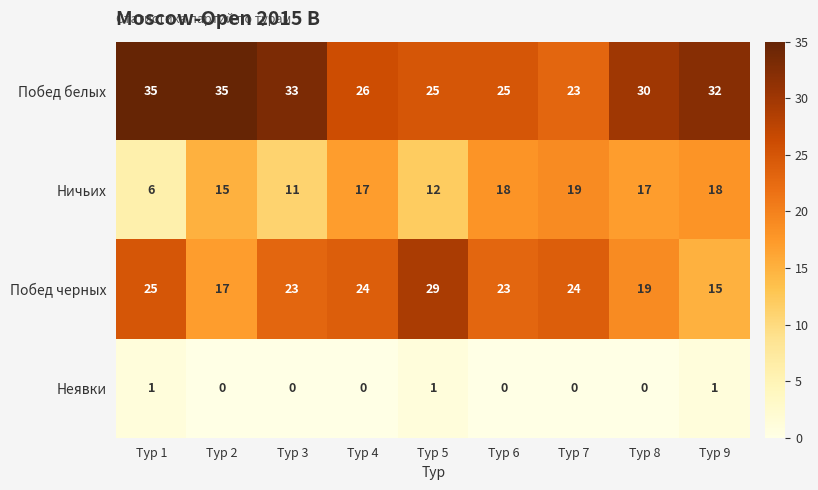

Where is Побед белых nearest to the value 29?

Тур 8